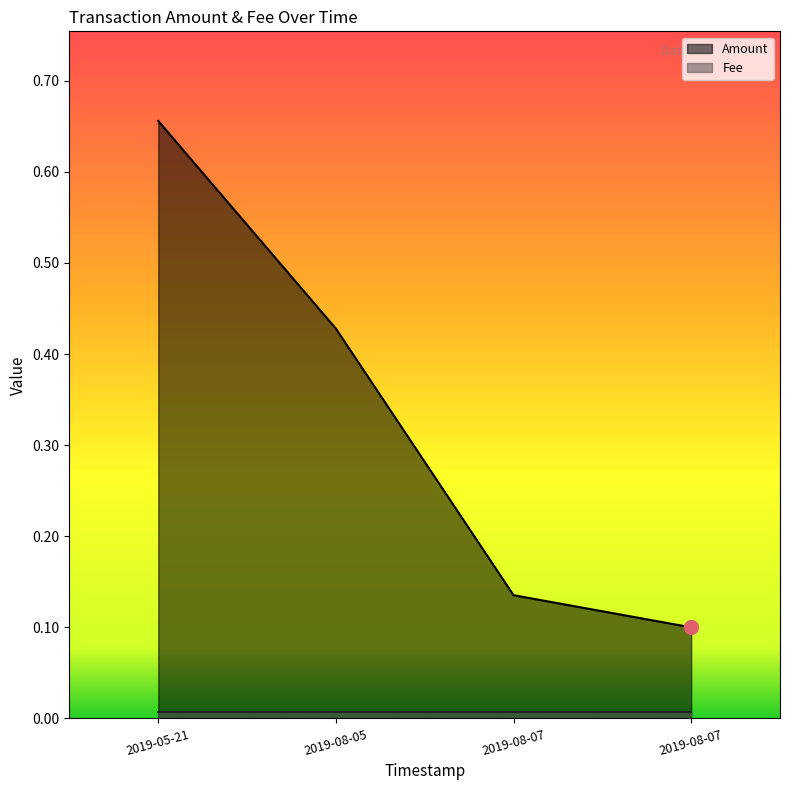

How many series are shown in this chart?

2